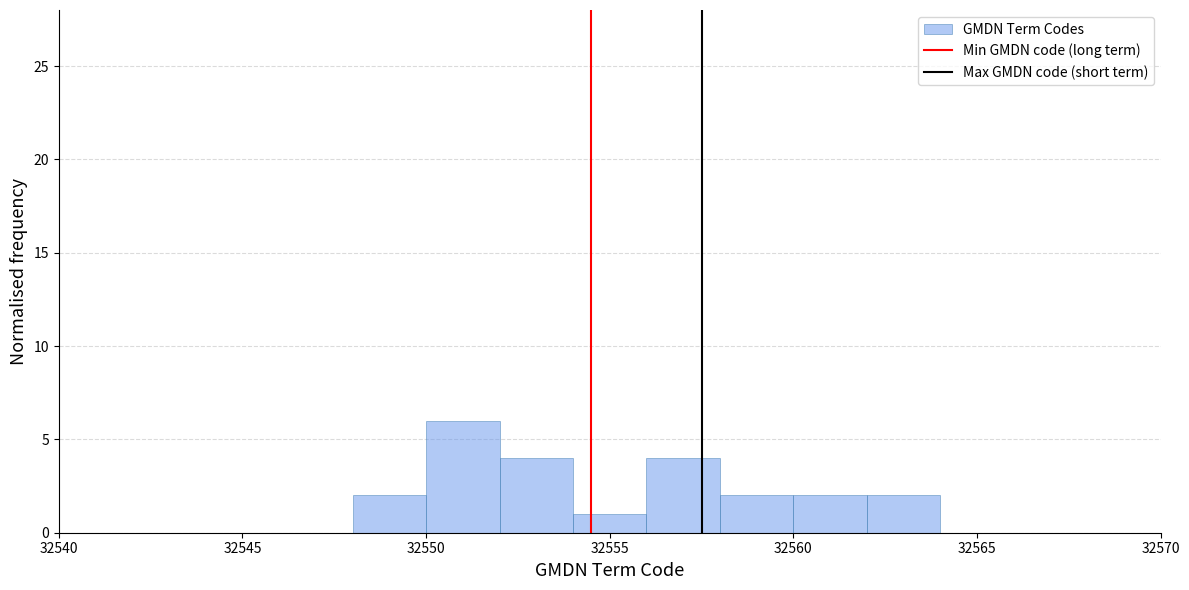

Reading left to right, transcribe this chart: for each bar, give the range it covers on the x-axis and its height. The values are not printed on the chart, so give them approximately, as read against the axis.

32540 to 32542: 0
32542 to 32544: 0
32544 to 32546: 0
32546 to 32548: 0
32548 to 32550: 2
32550 to 32552: 6
32552 to 32554: 4
32554 to 32556: 1
32556 to 32558: 4
32558 to 32560: 2
32560 to 32562: 2
32562 to 32564: 2
32564 to 32566: 0
32566 to 32568: 0
32568 to 32570: 0